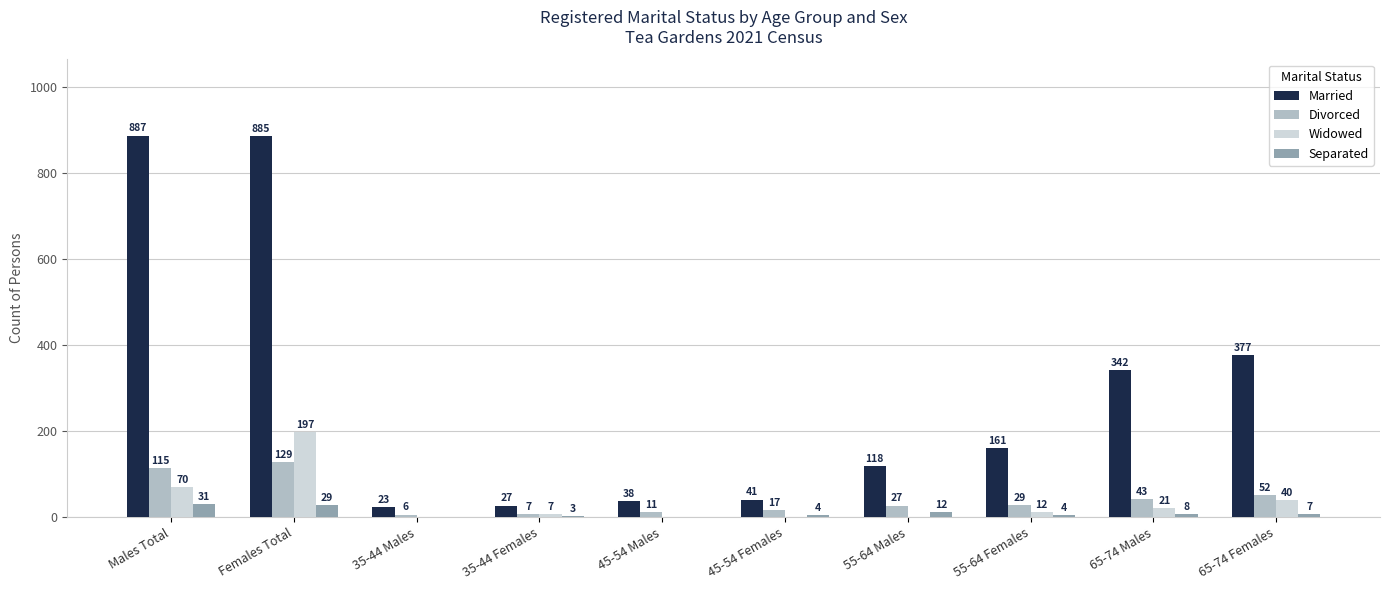

What is the average value of the Married series?

290